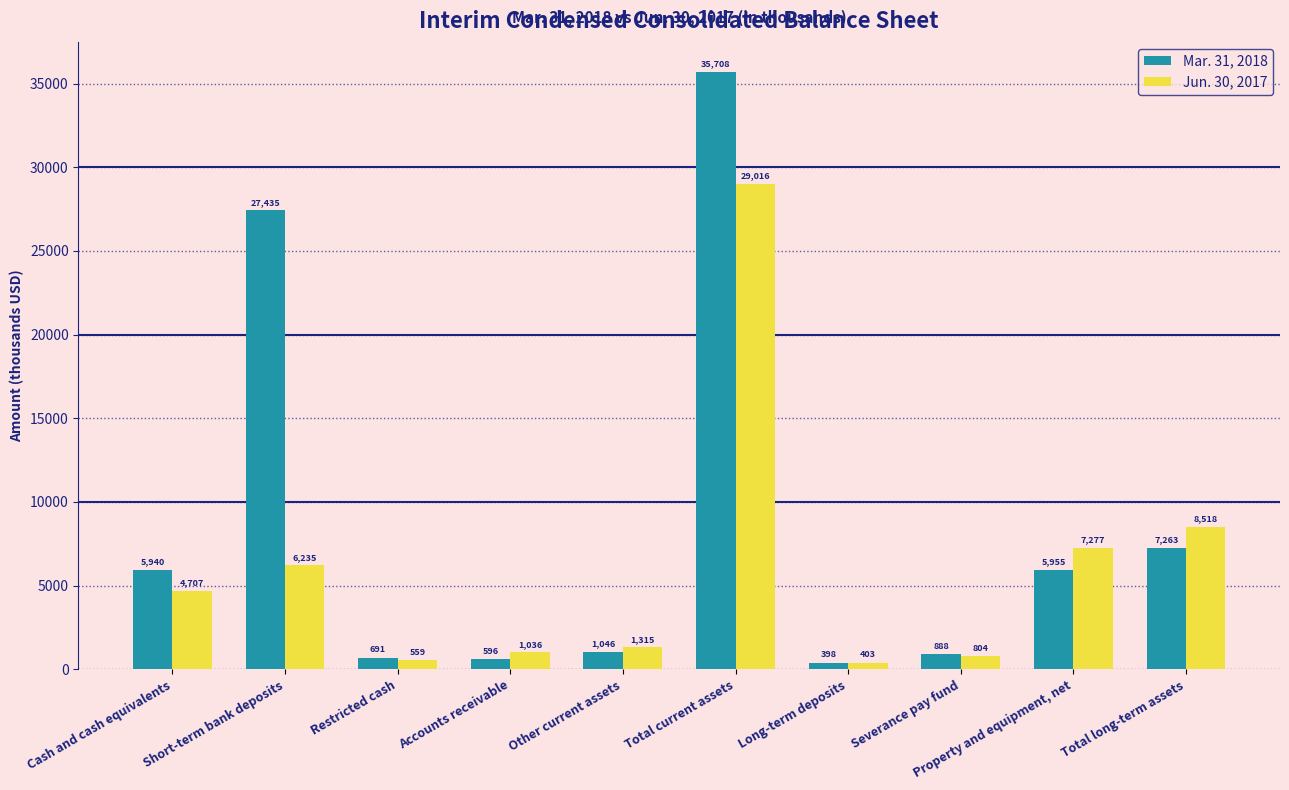

The Jun. 30, 2017 series shows 1898 at Cash and cash equivalents. True or false?

False